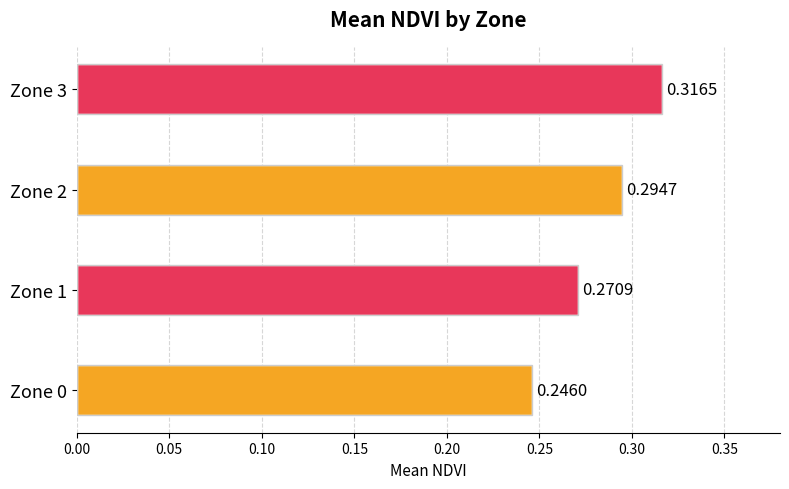

List the labels in order of value, smallest first.

Zone 0, Zone 1, Zone 2, Zone 3